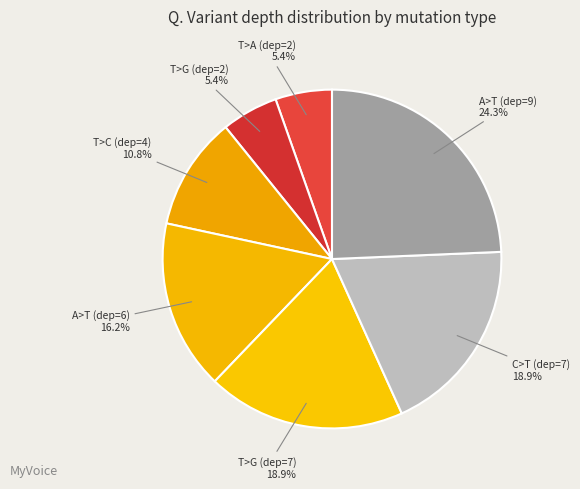

Is T>A (dep=2) the majority of the pie?

No